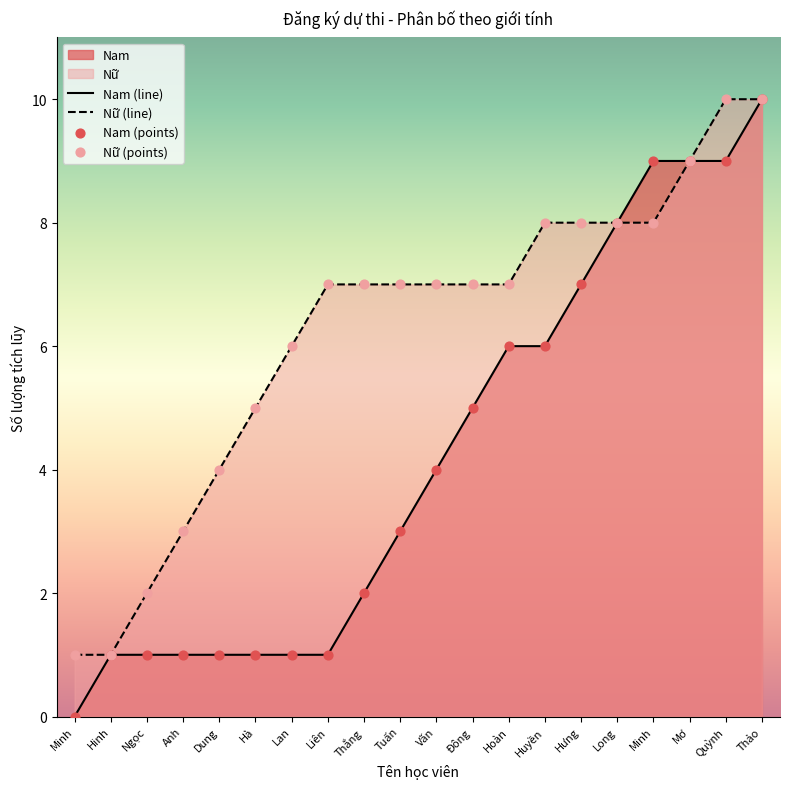

Is the value of Nữ (points) at Hinh greater than the value of Nam (line) at Minh?

Yes